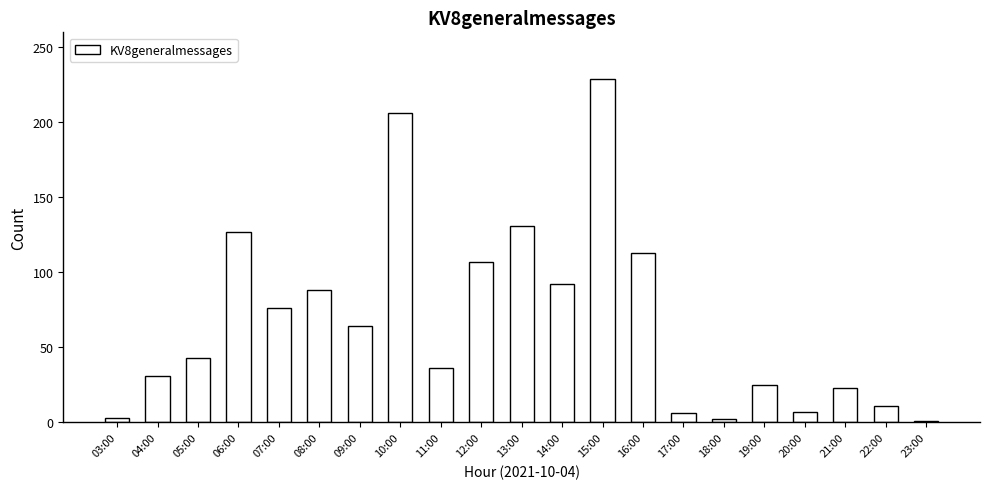

What is the change in value from 12:00 to 22:00?

-96